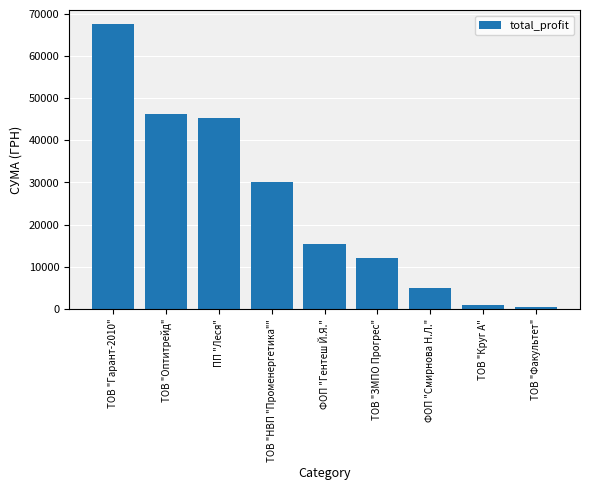

Which category has the highest value across all series?

ТОВ "Гарант-2010"